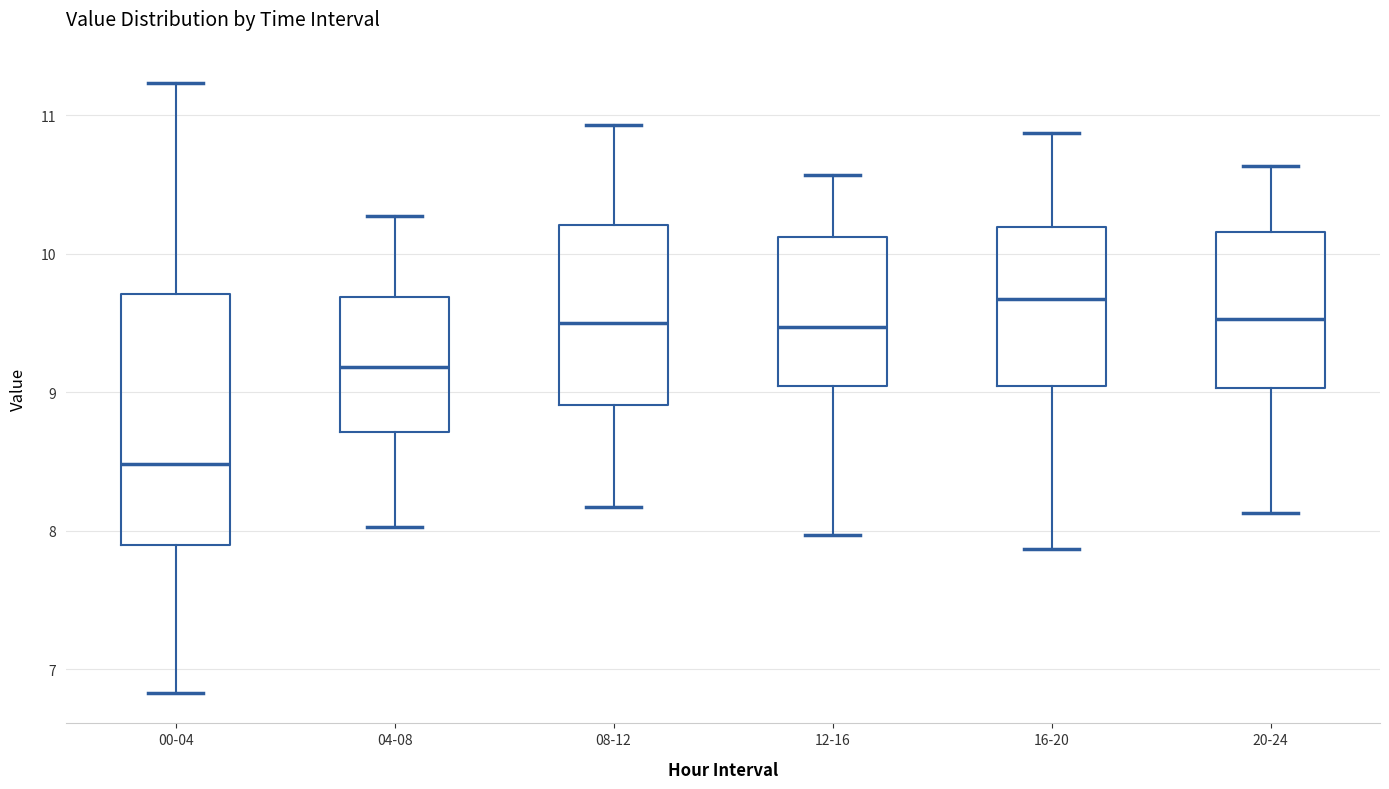

Reading left to right, transcribe this box plot: for each box, give where its median line is, the range the box spans, and where its two whiskers end, as read against the y-axis. The values are not printed on the chart, so give them approximately, as read against the axis.

00-04: median 8.5, box 7.9 to 9.7, whiskers 6.8 to 11.2
04-08: median 9.2, box 8.7 to 9.7, whiskers 8.0 to 10.3
08-12: median 9.5, box 8.9 to 10.2, whiskers 8.2 to 10.9
12-16: median 9.5, box 9.0 to 10.1, whiskers 8.0 to 10.6
16-20: median 9.7, box 9.0 to 10.2, whiskers 7.9 to 10.9
20-24: median 9.5, box 9.0 to 10.2, whiskers 8.1 to 10.6